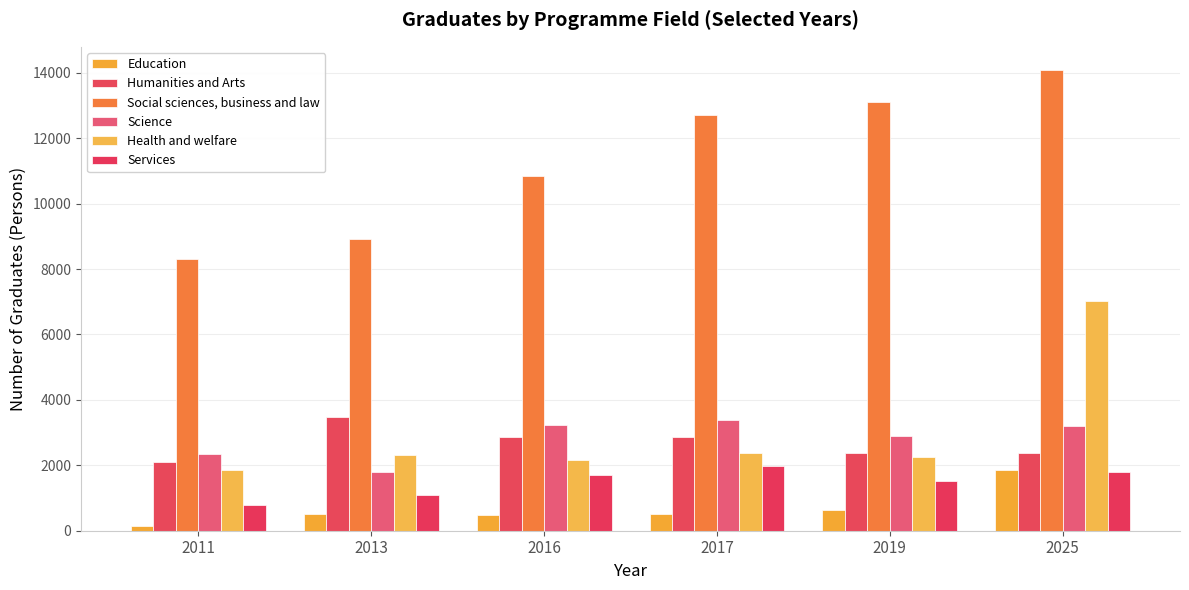

The value of Services at 2025 is 2544. True or false?

False